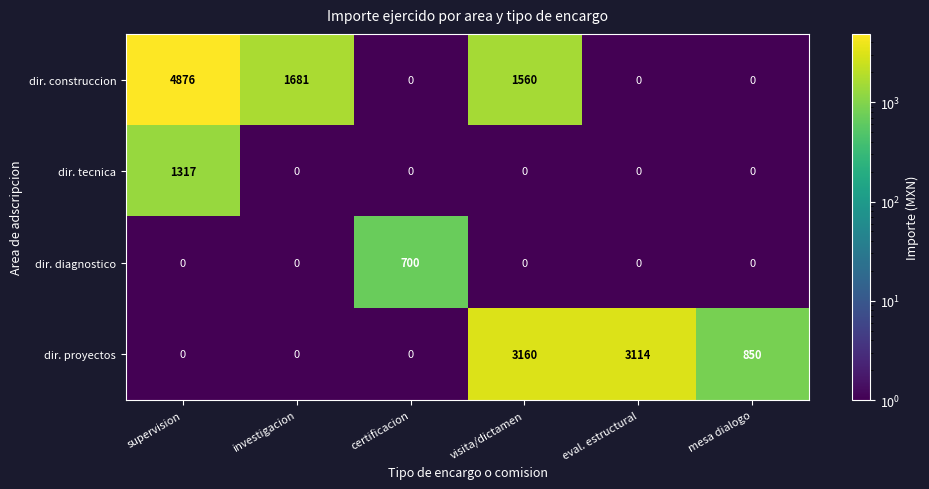

At which category is the sum across all series the highest?

supervision